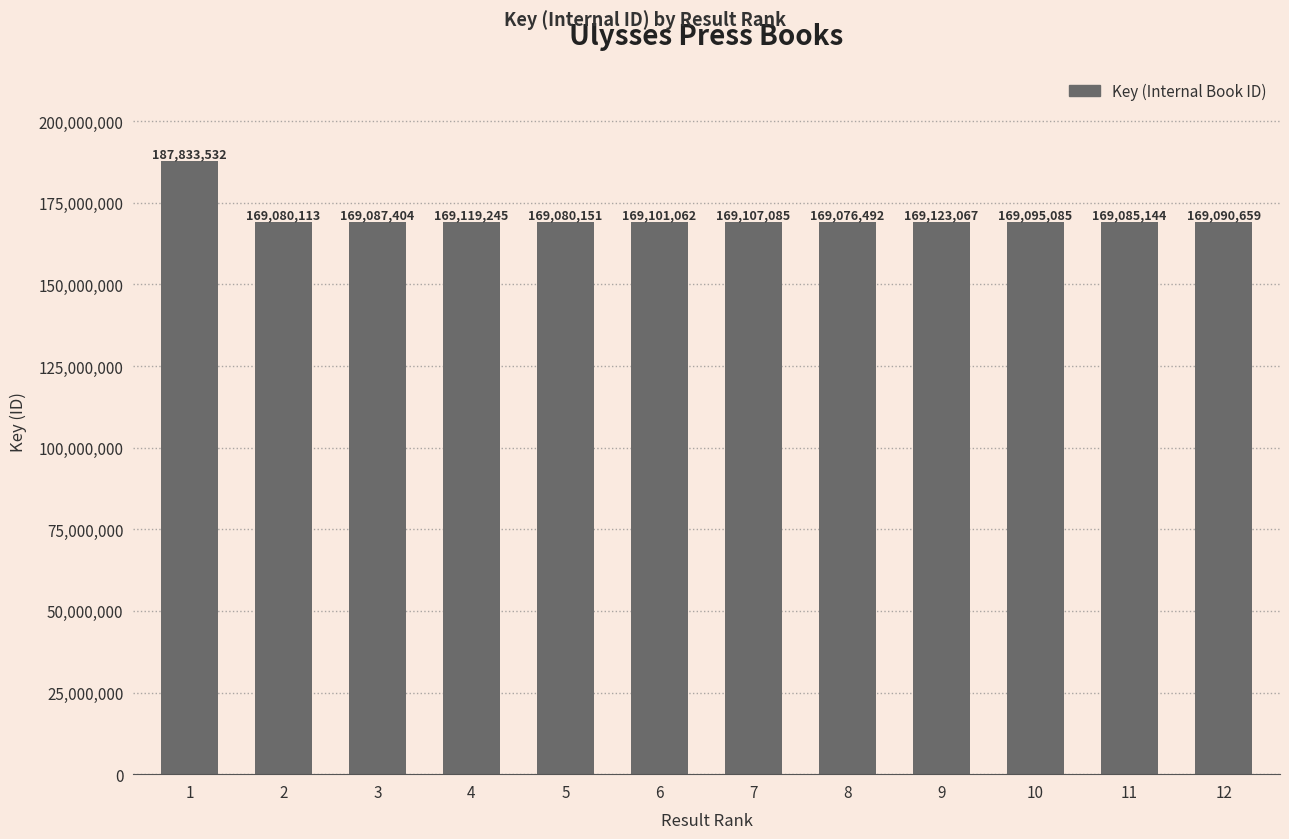

List the labels in order of value, largest first.

1, 9, 4, 7, 6, 10, 12, 3, 11, 5, 2, 8